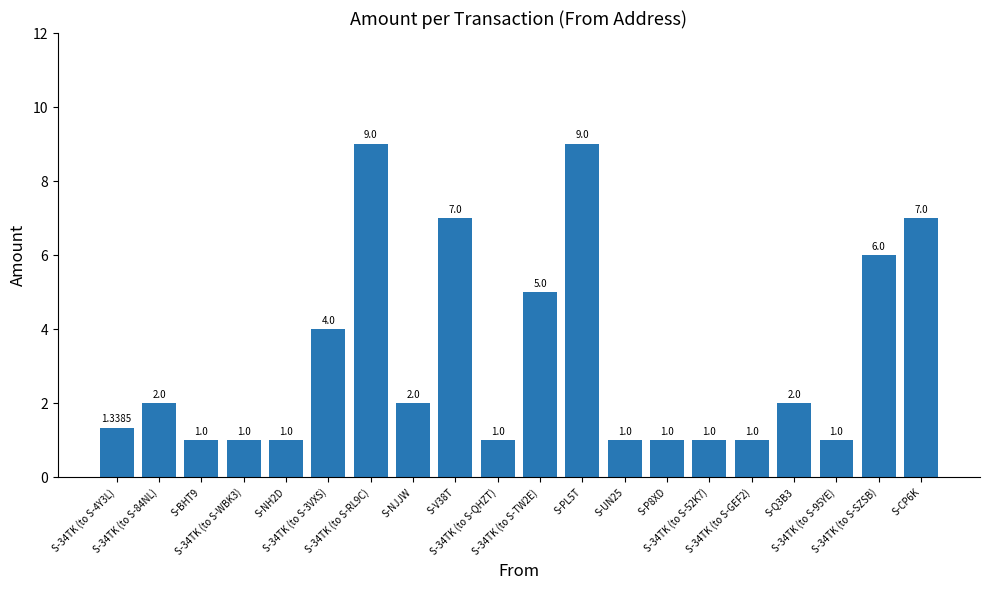

Are the bars horizontal?

No